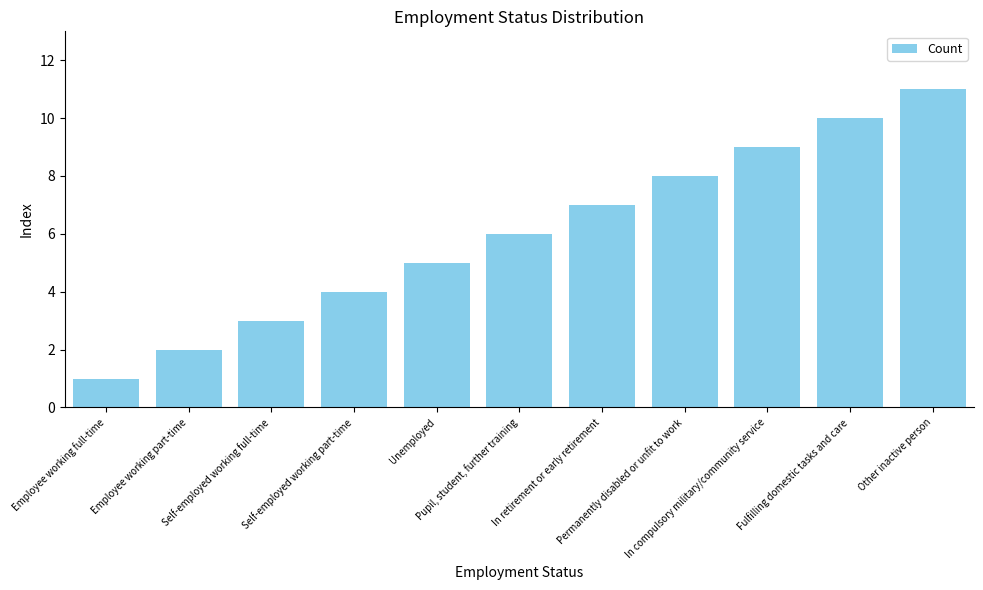

Which has a higher value, In retirement or early retirement or Pupil, student, further training?

In retirement or early retirement